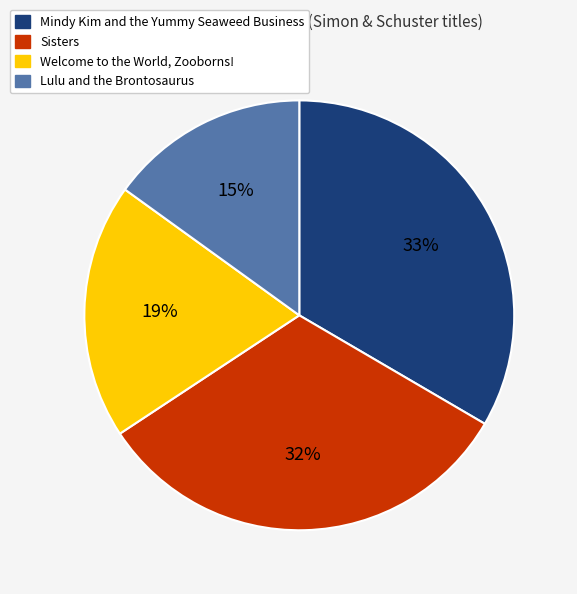

Is the sum of Welcome to the World, Zooborns! and Mindy Kim and the Yummy Seaweed Business greater than half?

Yes